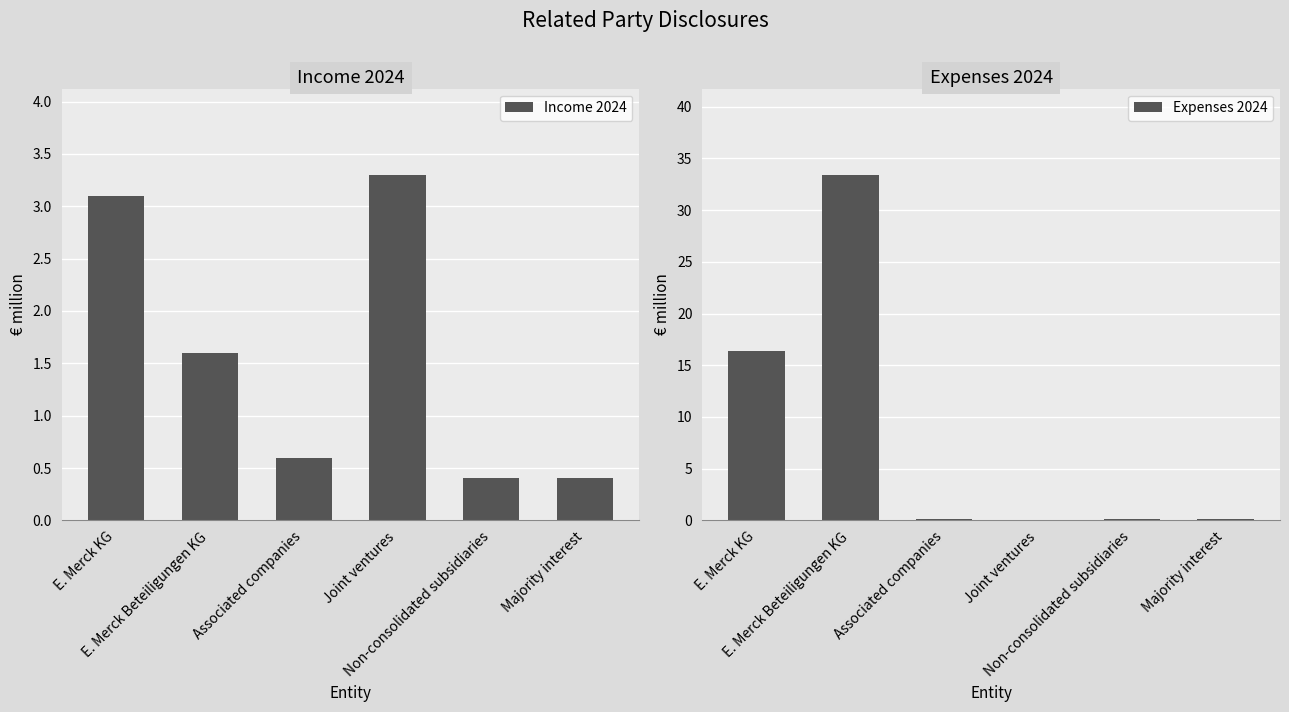

What is the spread (max minus min) of values at Majority interest?

0.3